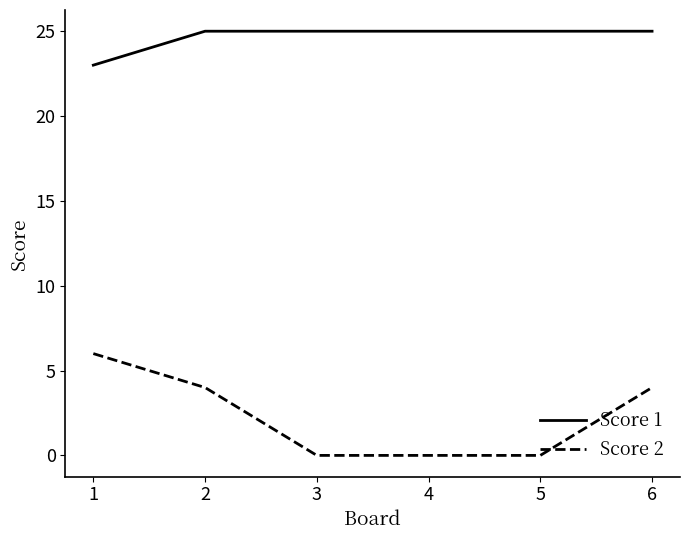

At which label does Score 2 first exceed 4?

1